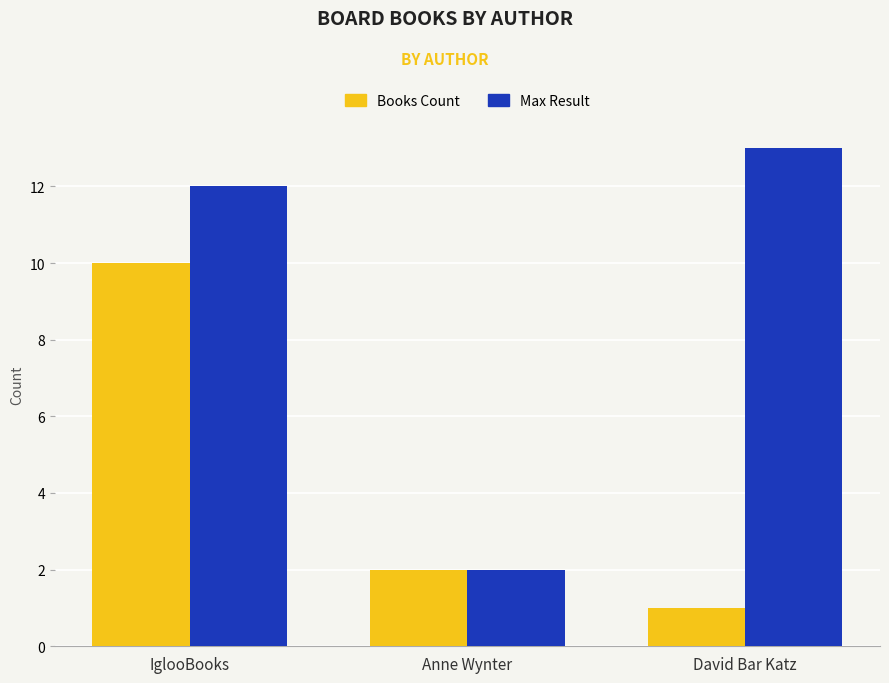

At which category does the chart reach its peak across all series?

David Bar Katz